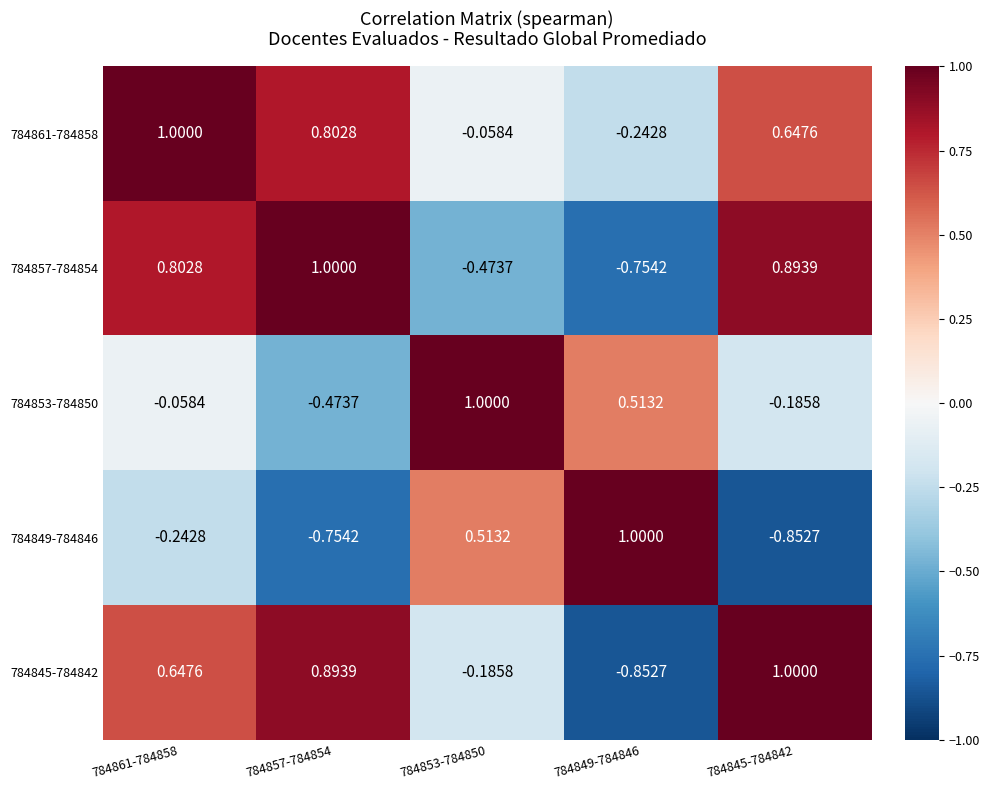

Is the value of 784857-784854 at 784849-784846 greater than the value of 784853-784850 at 784849-784846?

No